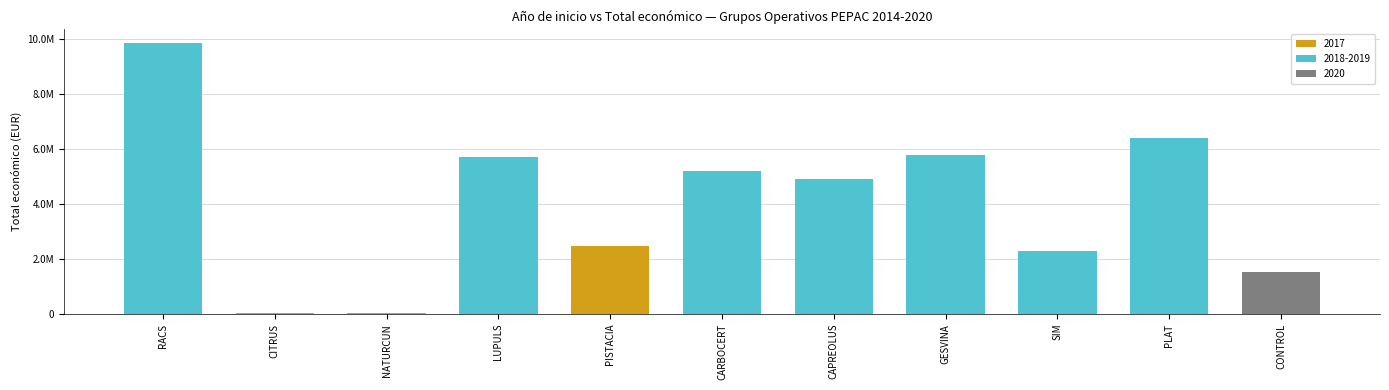

What is the label of the 11th bar from the right?

RACS